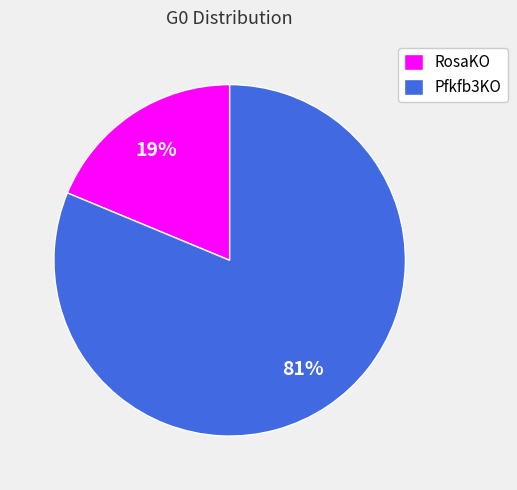

Count the number of slices in the pie.

2